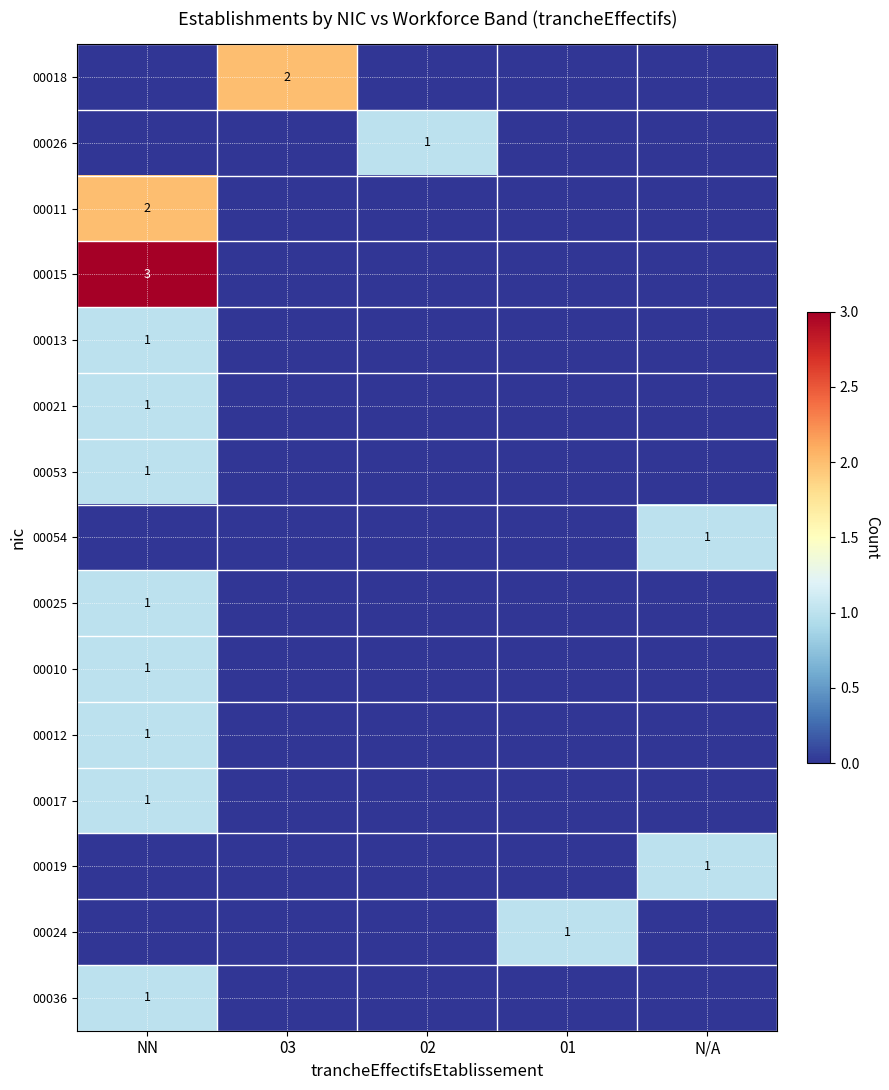

The value of 00036 at NN is 1. True or false?

True